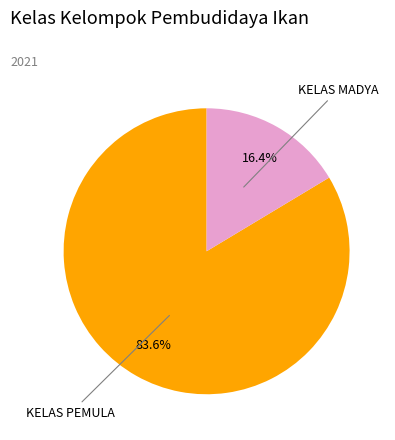

Is there any slice that represents more than half of the pie?

Yes